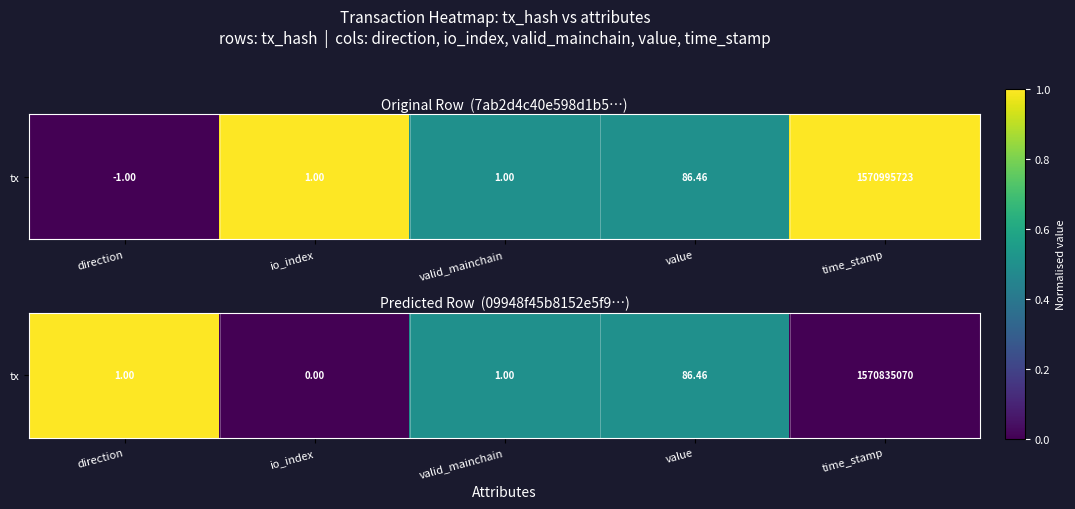

The value at direction is 1.0. True or false?

True